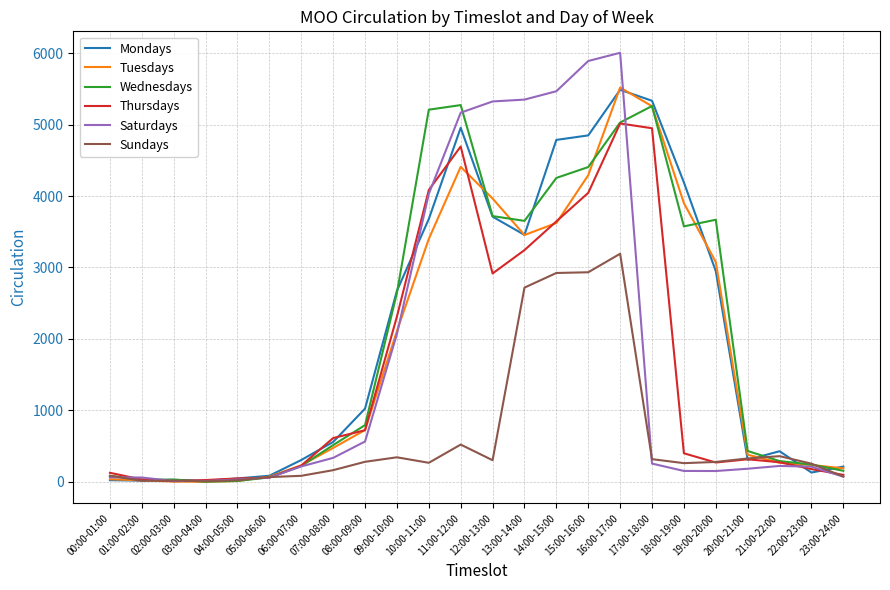

Where does the Thursdays series first go above 400?

07:00-08:00